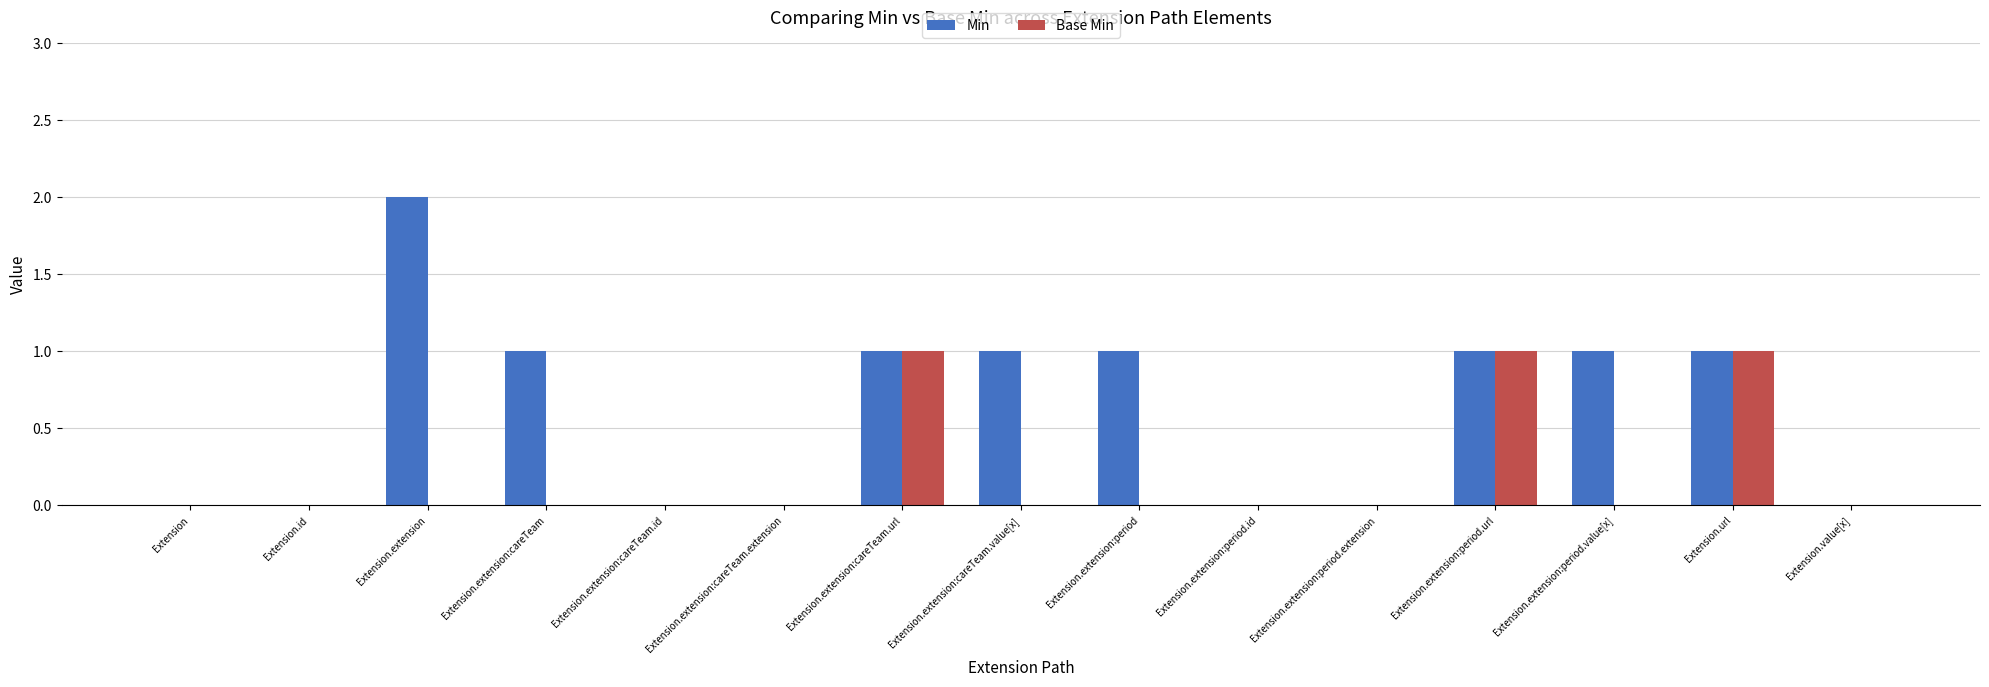

Count the number of categories in the chart.

15